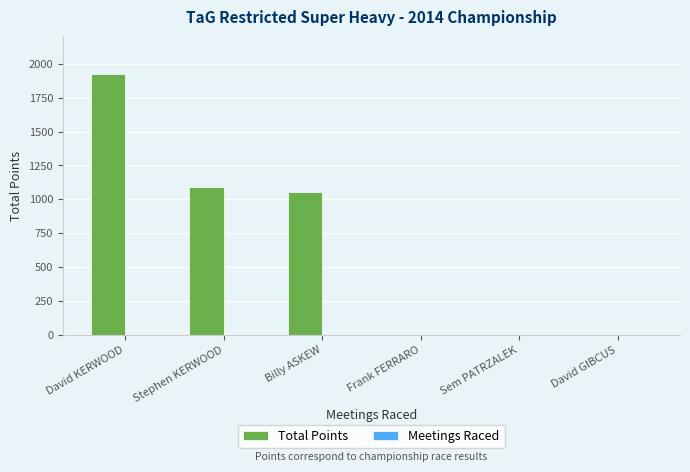

The Total Points series shows 1925 at David KERWOOD. True or false?

True